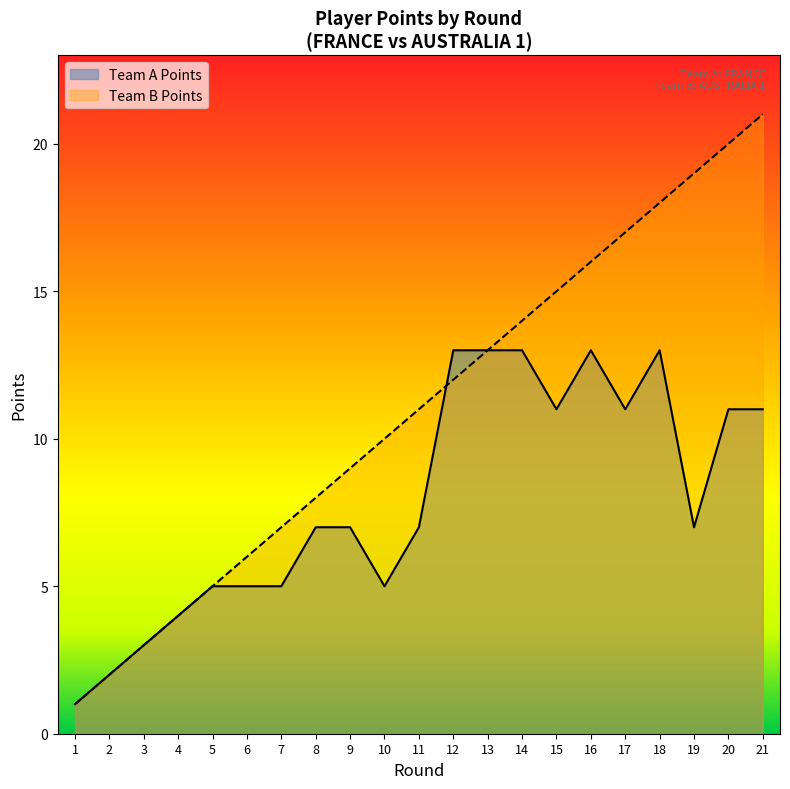

What is the greatest value displayed?

21